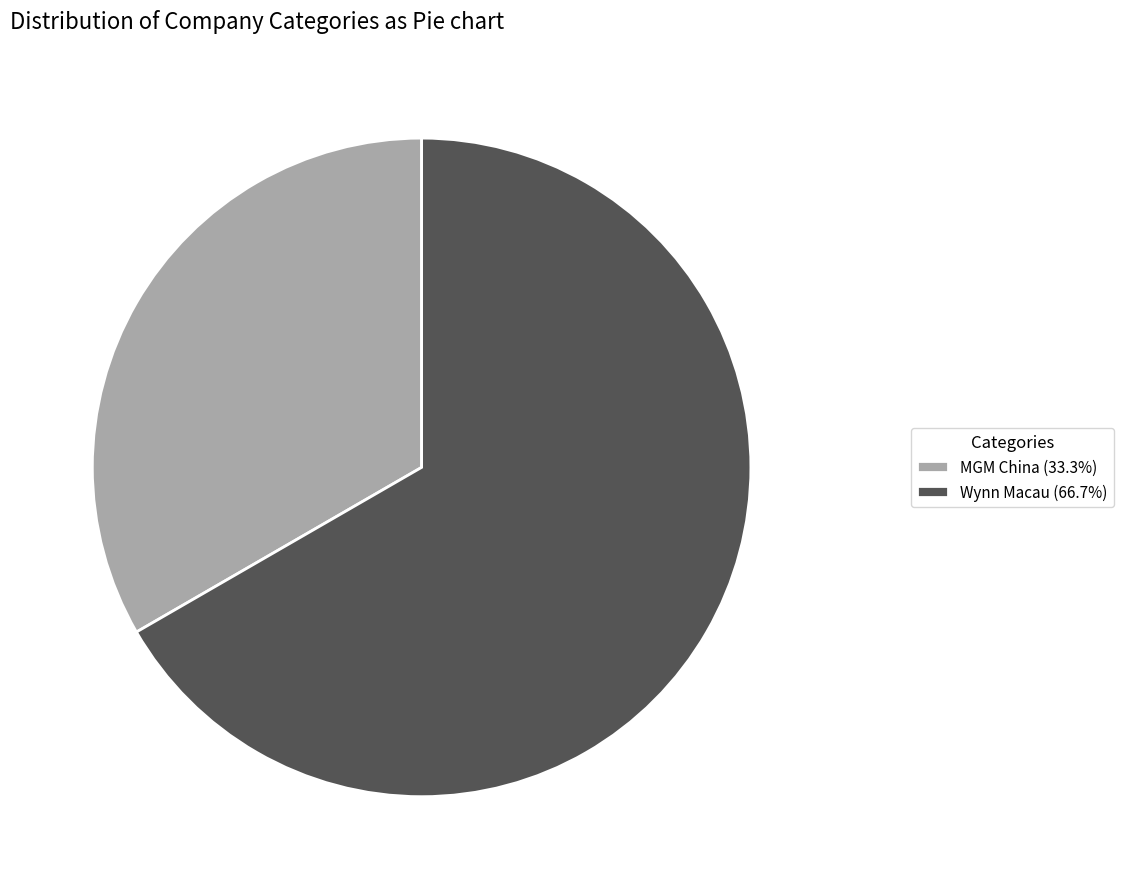

Which has a higher value, Wynn Macau or MGM China?

Wynn Macau